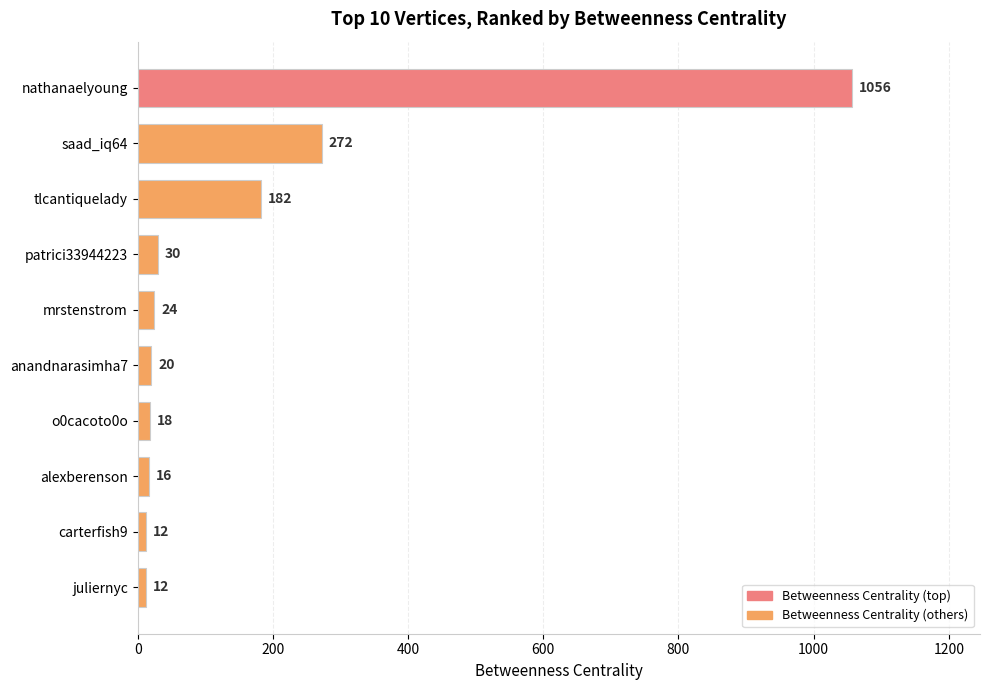

Are the bars grouped side by side (vs. stacked)?

No